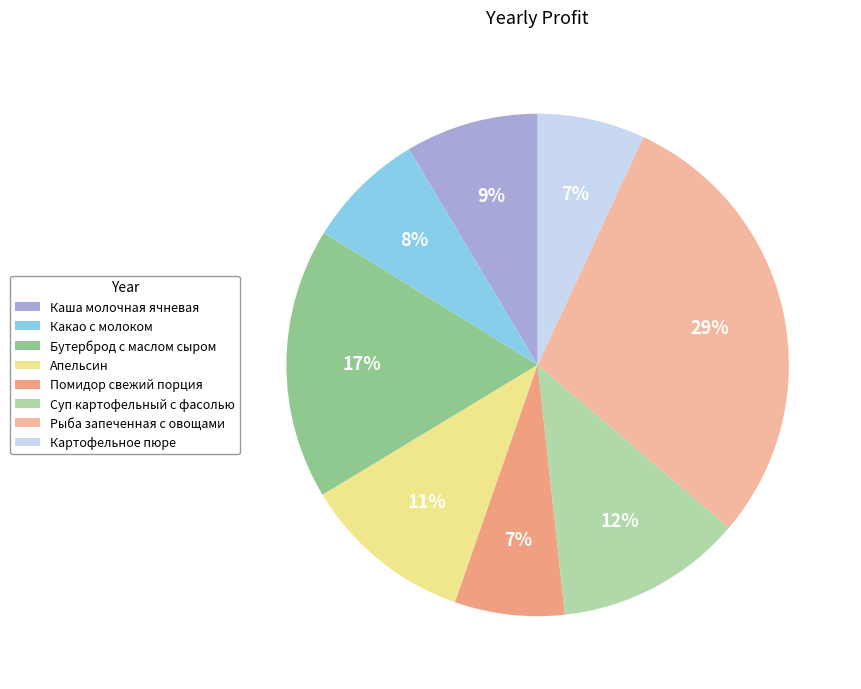

To the nearest percent, what is the difference between the Рыба запеченная с овощами and Картофельное пюре slice percentages?

22%